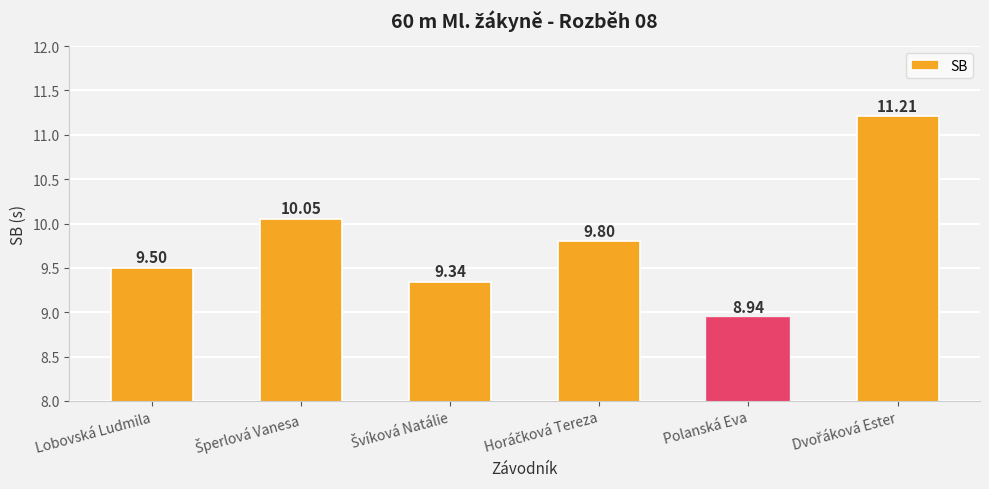

What is the difference between the second highest and second lowest values?

0.7